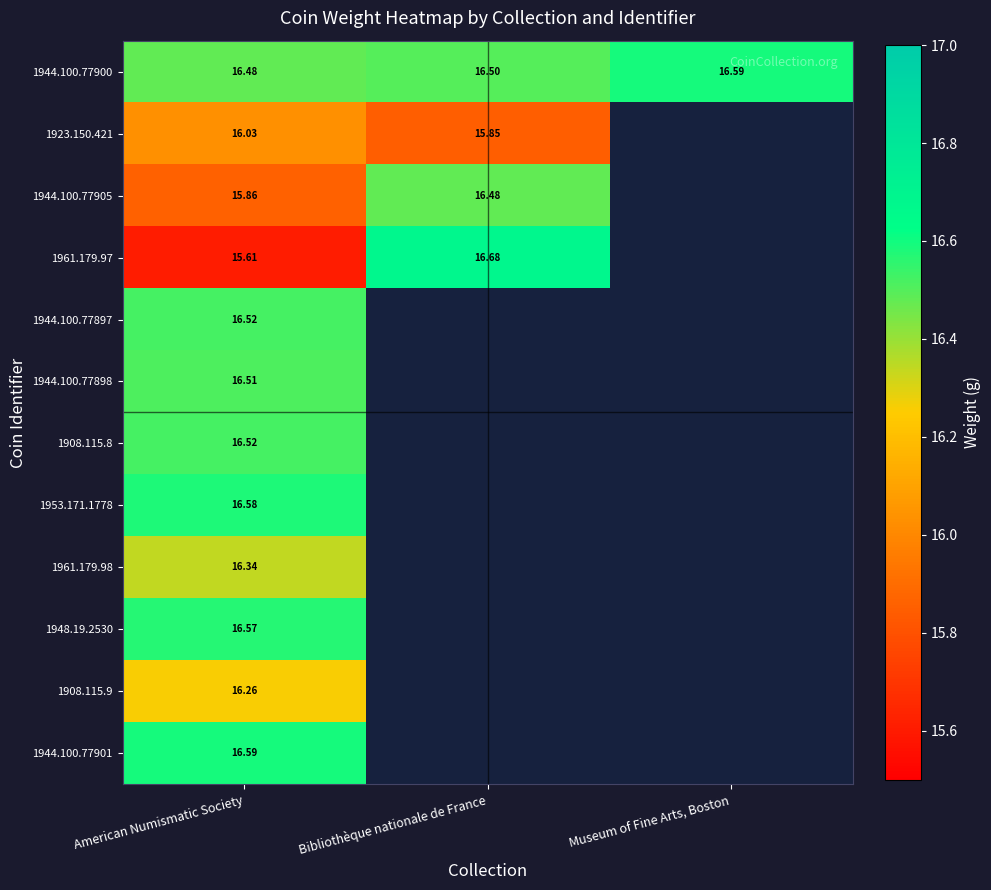

Count the number of data series in this chart.

12